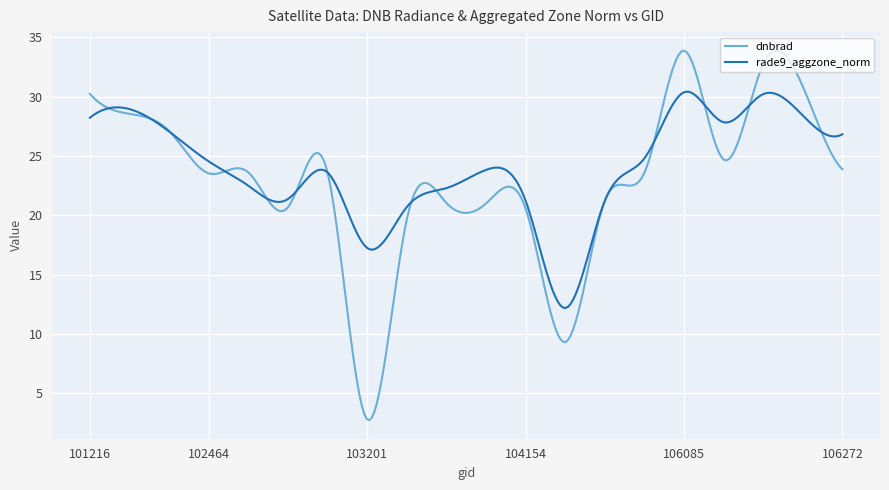

What is the lowest value of the dnbrad series?

2.7